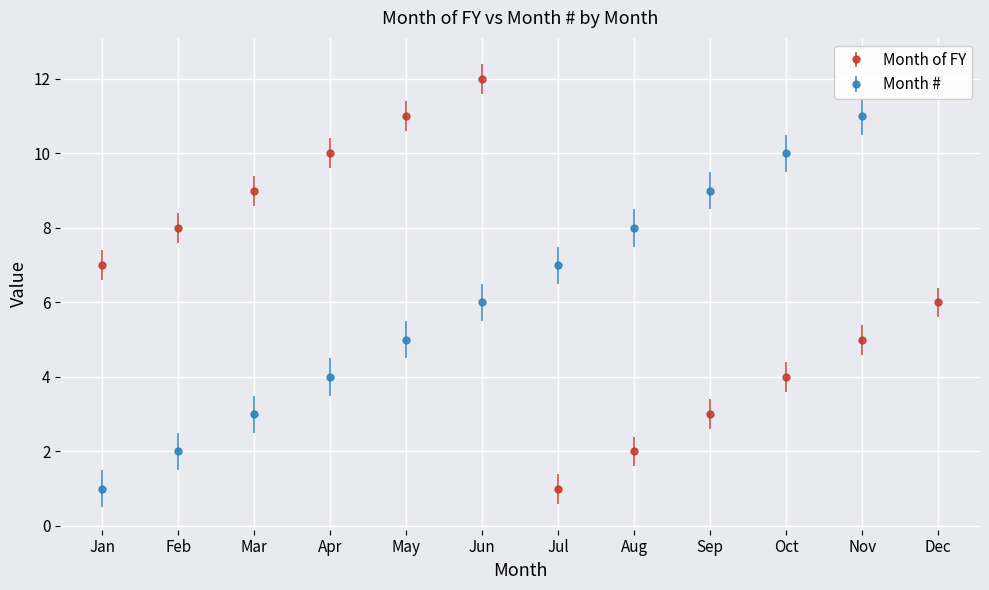

Does the chart display data point markers on the line(s)?

Yes